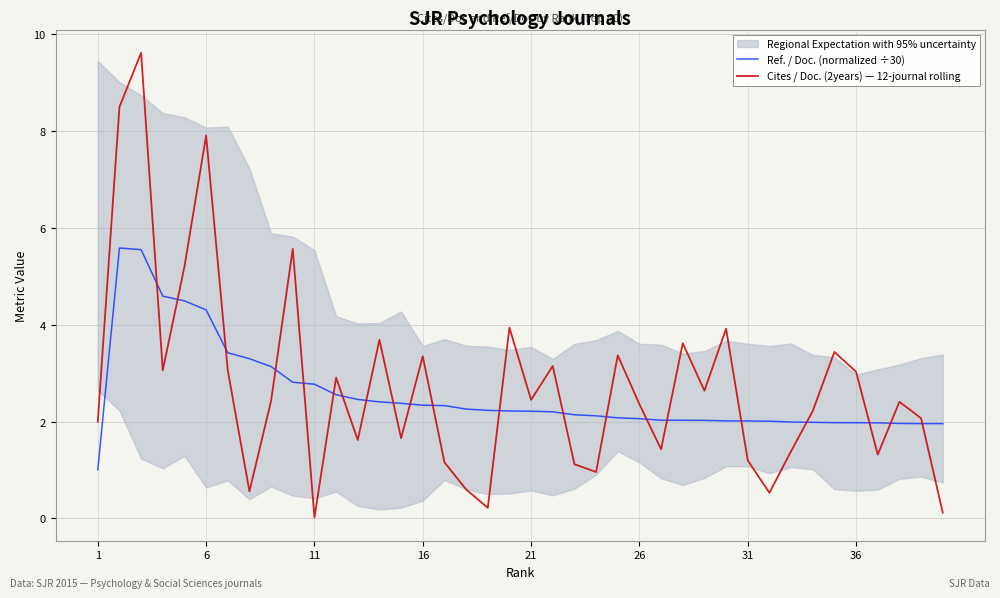

True or false: Cites / Doc. (2years) — 12-journal rolling and Ref. / Doc. (normalized ÷30) cross at least once.

True